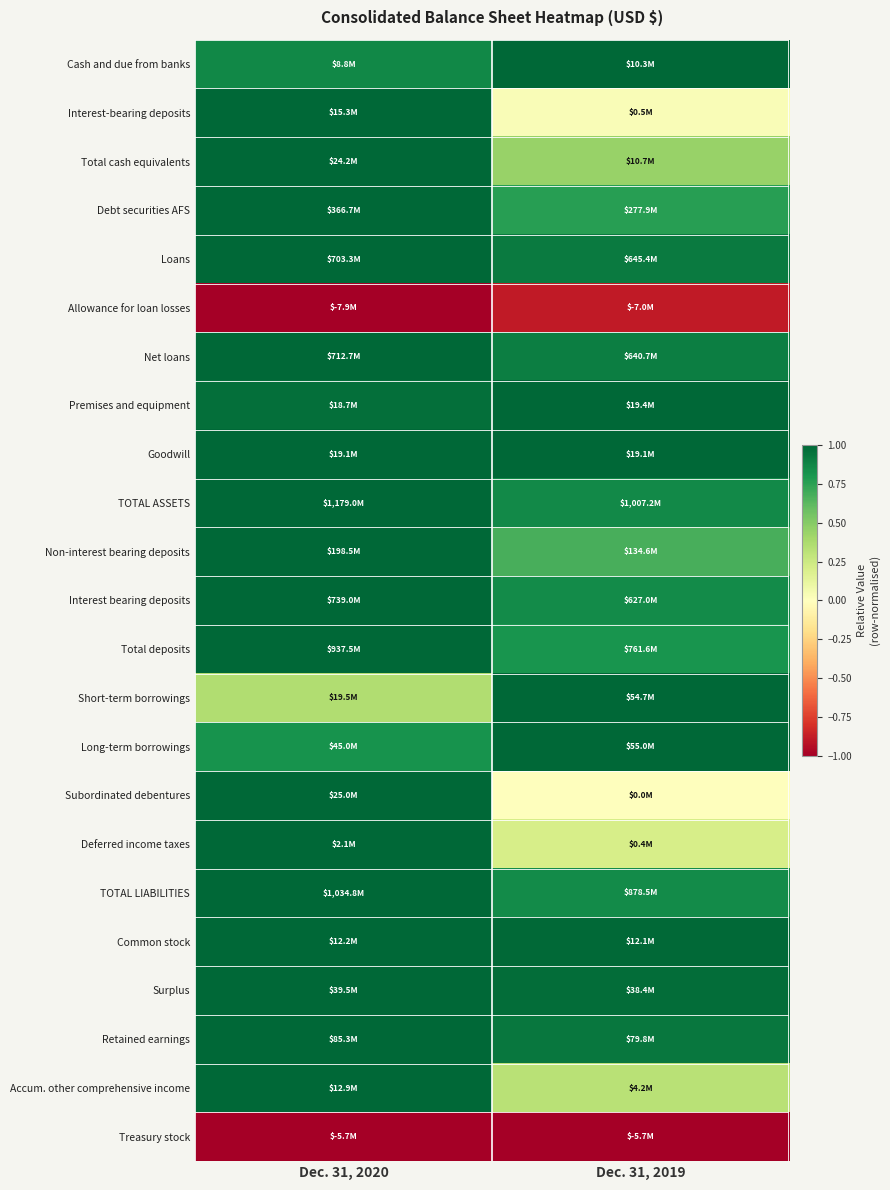

At how many categories does at least one series exceed 0?

2